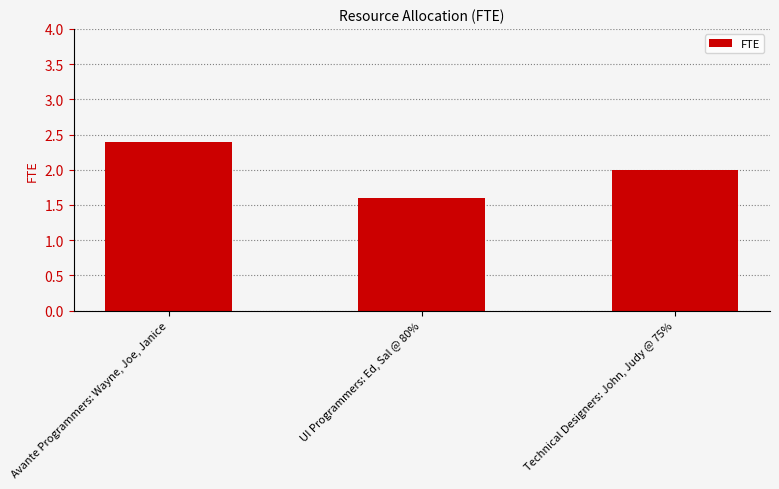

What value does the data have at Avante Programmers: Wayne, Joe, Janice?

2.4